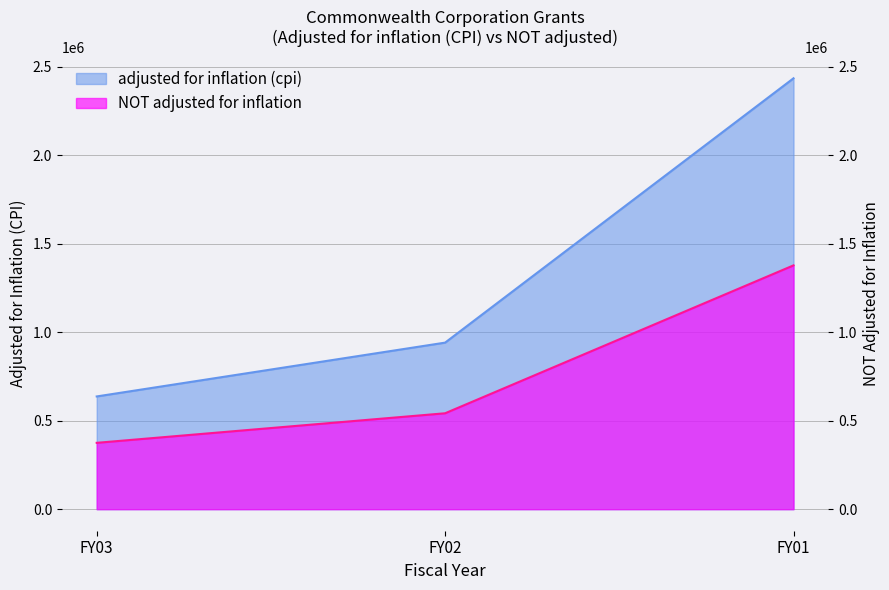

Where is adjusted for inflation (cpi) nearest to the value 1536280?

FY02